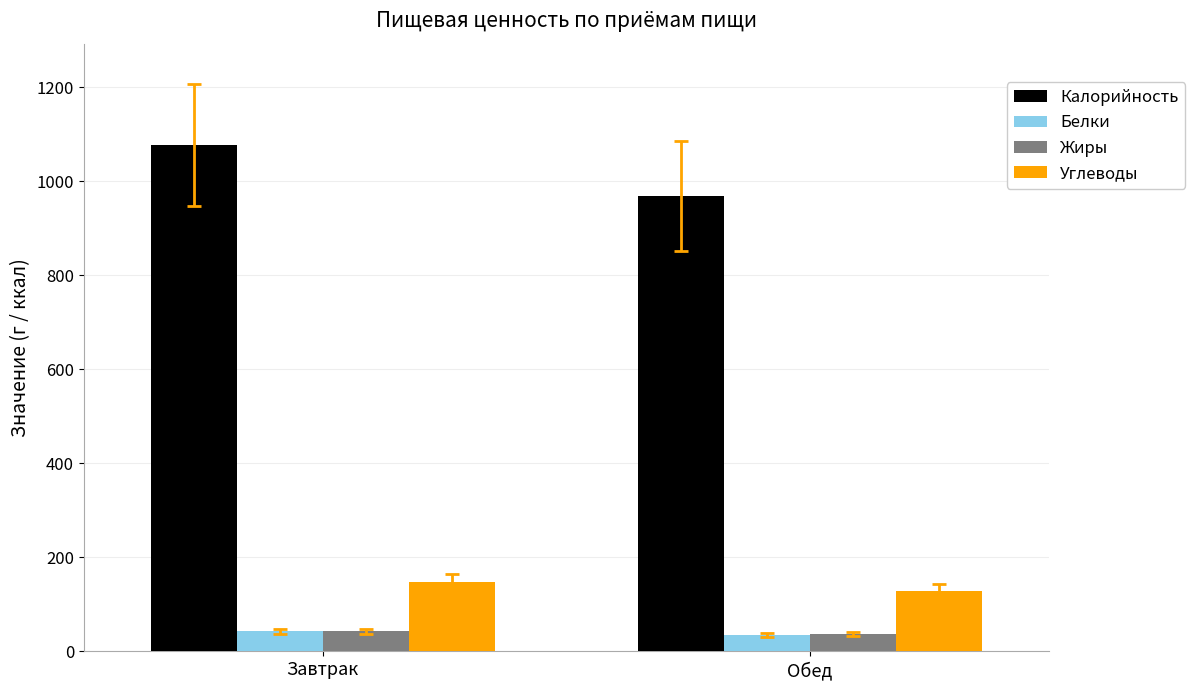

What is the difference between the highest and lowest values at Завтрак?

1034.9